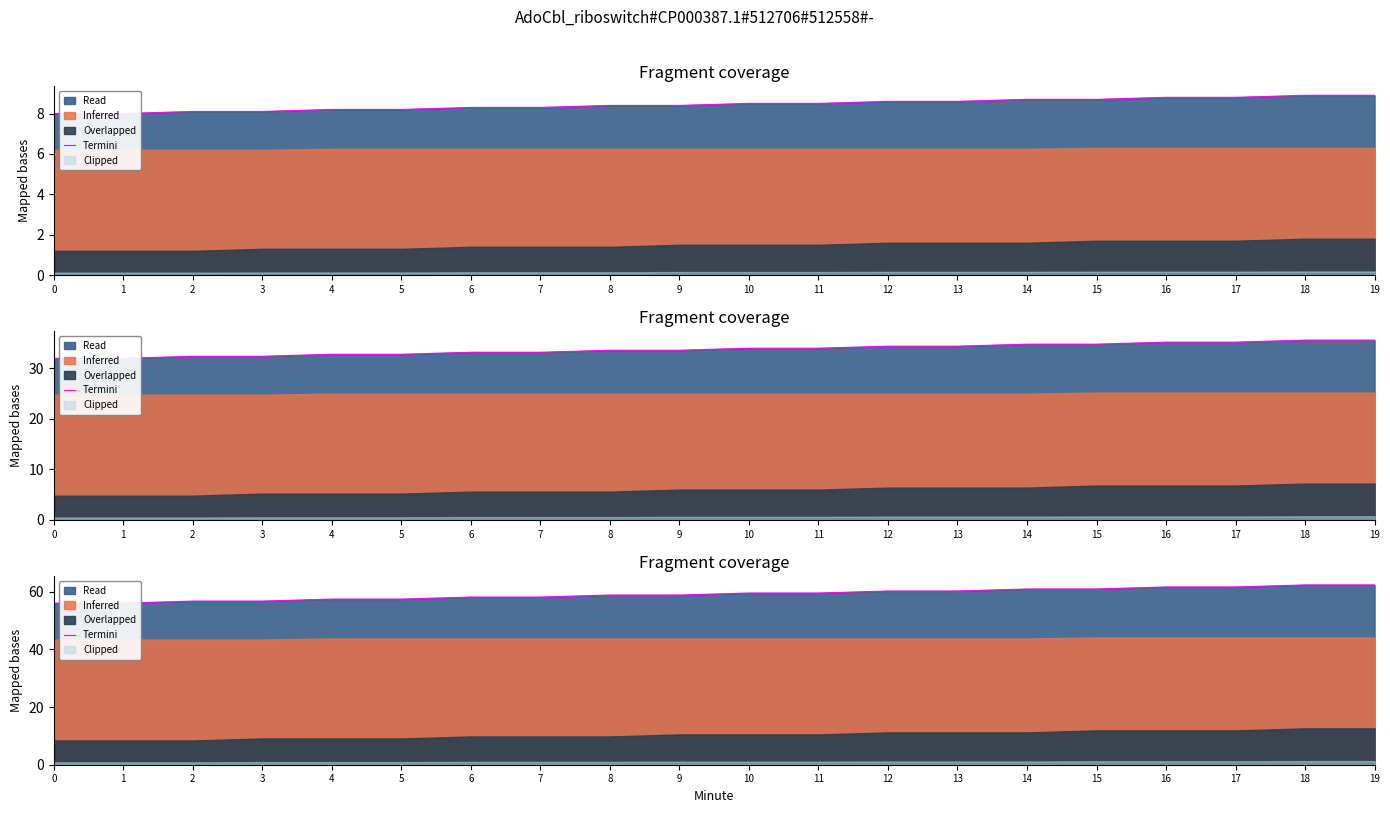

At which label does the data first exceed 59?

10